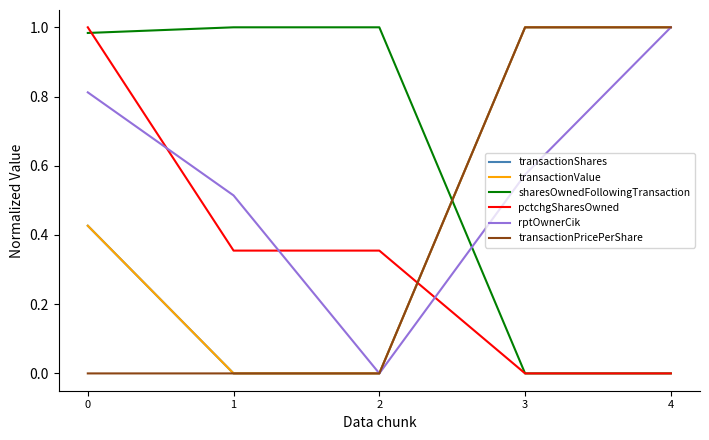

Count the rptOwnerCik values in the range 0 to 1.

5